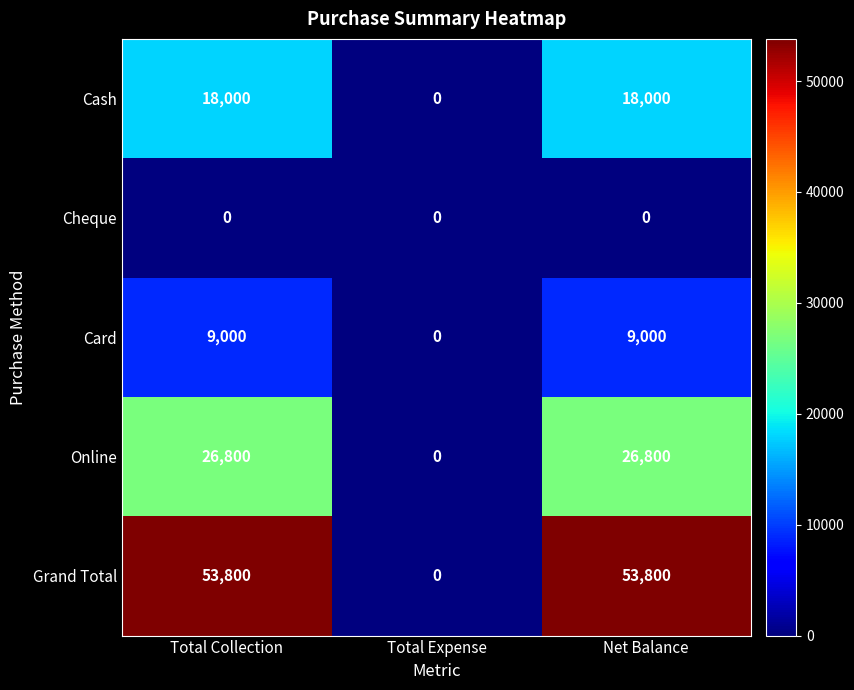

What is the sum of all Cash values?

36000